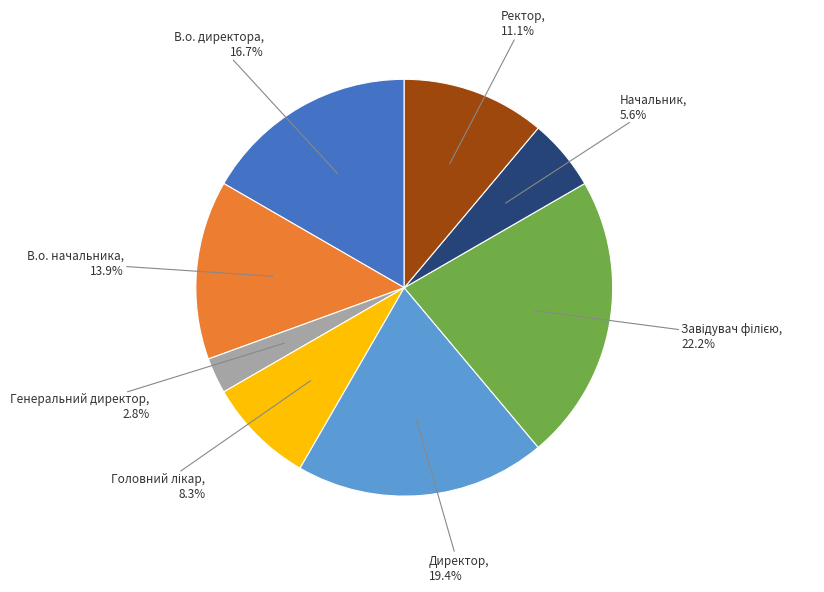

Is there a majority slice in this chart?

No